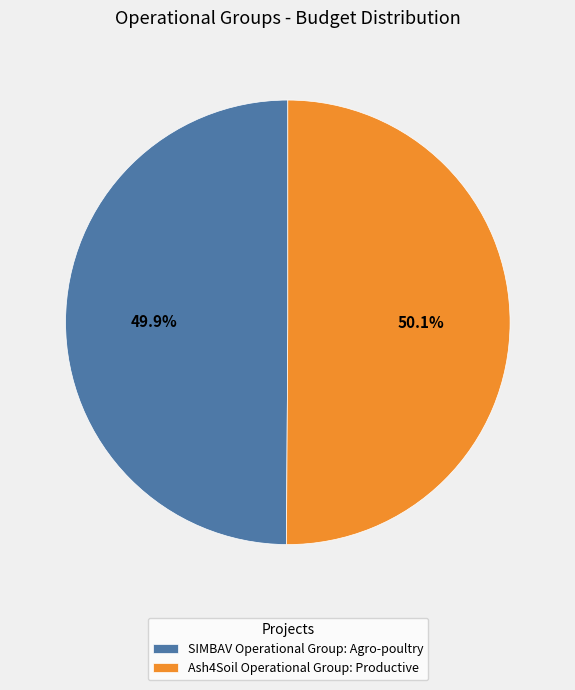

Count the number of slices in the pie.

2